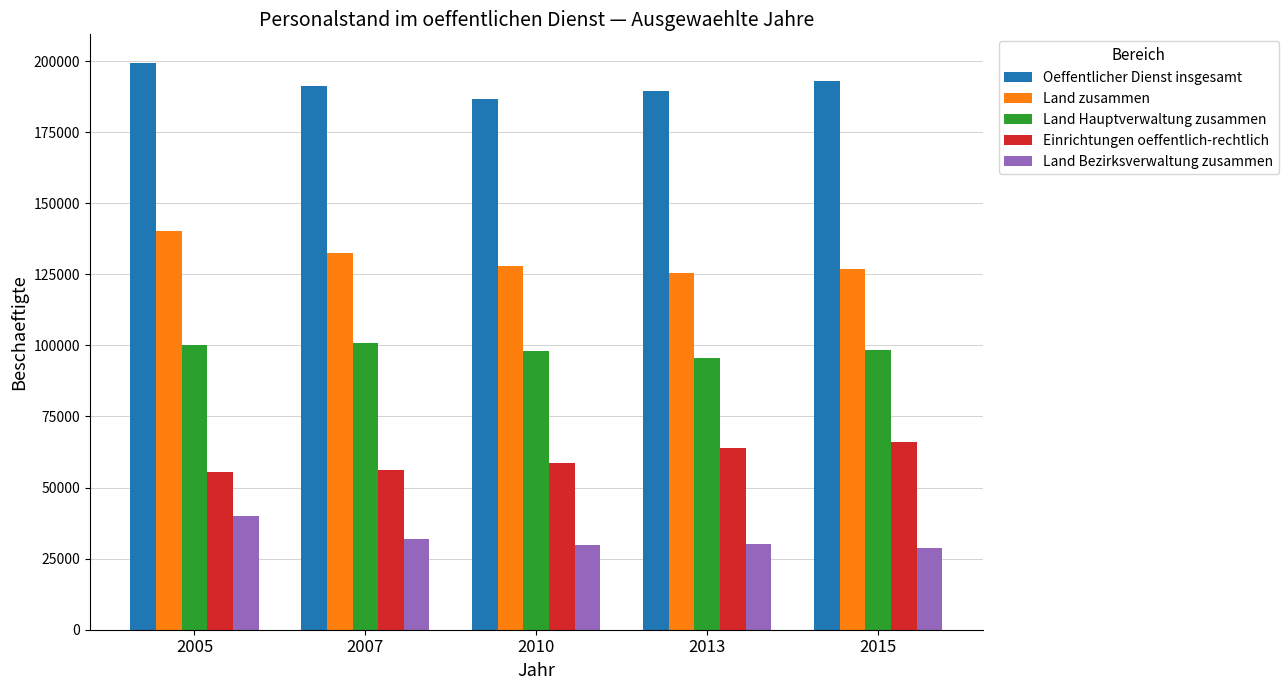

What is the value of the Land Bezirksverwaltung zusammen bar at the 2nd from the left?

31745